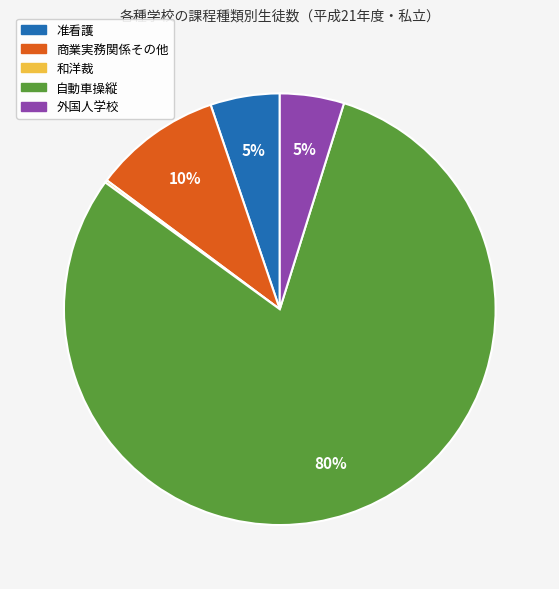

Between 准看護 and 商業実務関係その他, which is larger?

商業実務関係その他